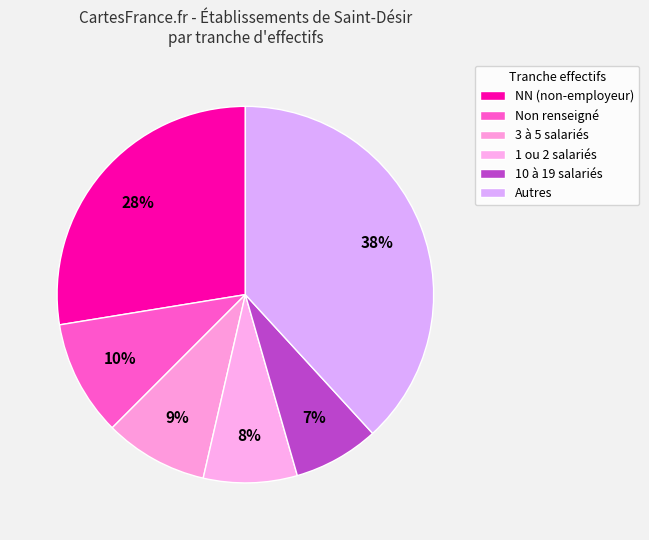

How many slices are in this pie chart?

6